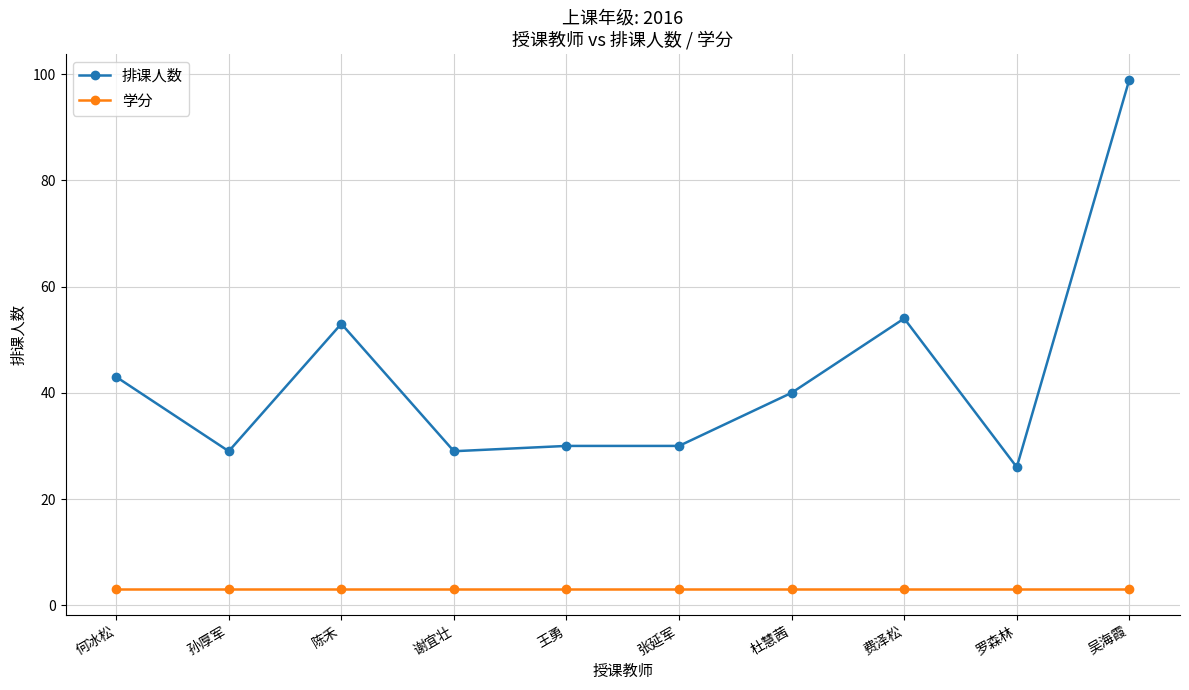

Reading left to right, transcribe all the data shown in this chart.

排课人数: 何冰松=43	孙厚军=29	陈禾=53	谢宜壮=29	王勇=30	张延军=30	杜慧茜=40	费泽松=54	罗森林=26	吴海霞=99
学分: 何冰松=3	孙厚军=3	陈禾=3	谢宜壮=3	王勇=3	张延军=3	杜慧茜=3	费泽松=3	罗森林=3	吴海霞=3